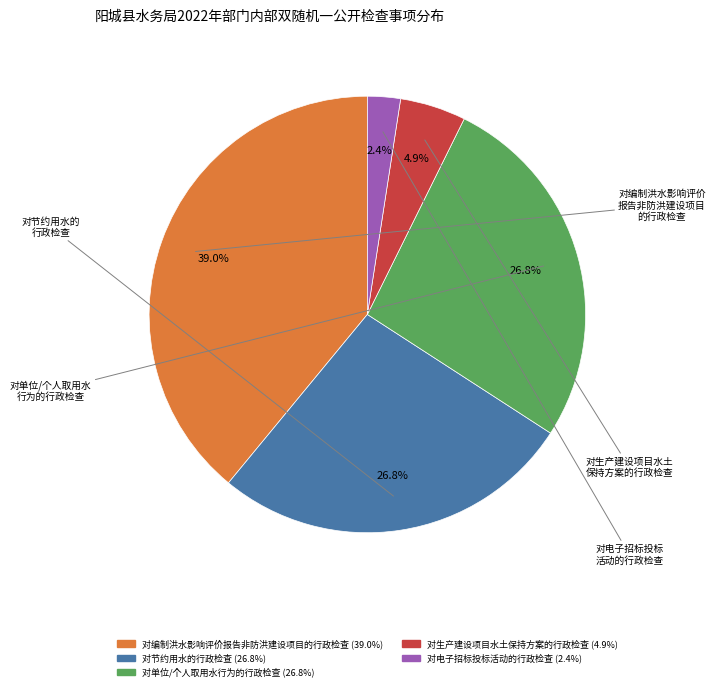

Combined, do 对生产建设项目水土保持方案的行政检查 and 对编制洪水影响评价报告非防洪建设项目的行政检查 account for over 50%?

No